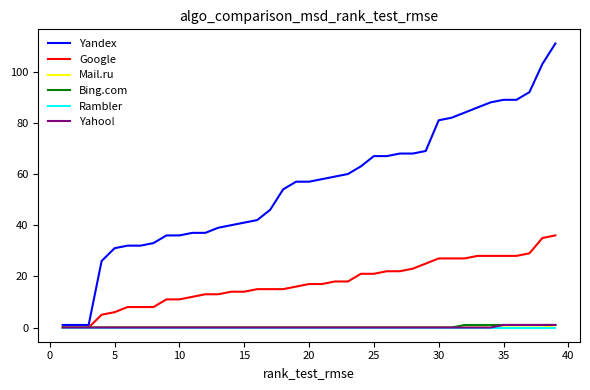

Which series has the widest spread of values?

Yandex